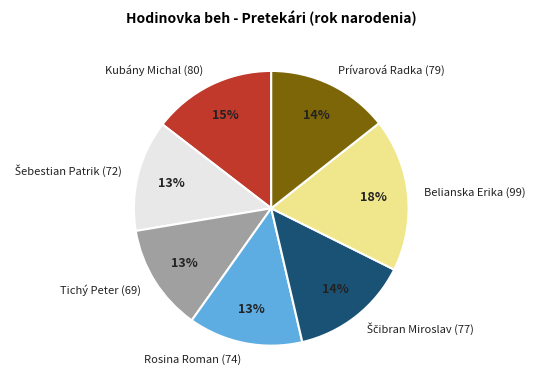

Do Prívarová Radka (79) and Tichý Peter (69) together represent more than half of the pie?

No